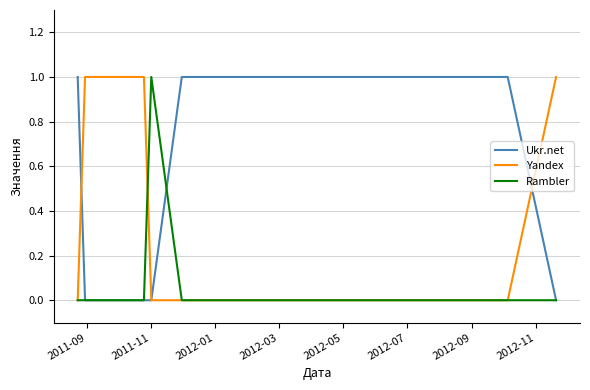

What are all the series names shown in the legend?

Ukr.net, Yandex, Rambler